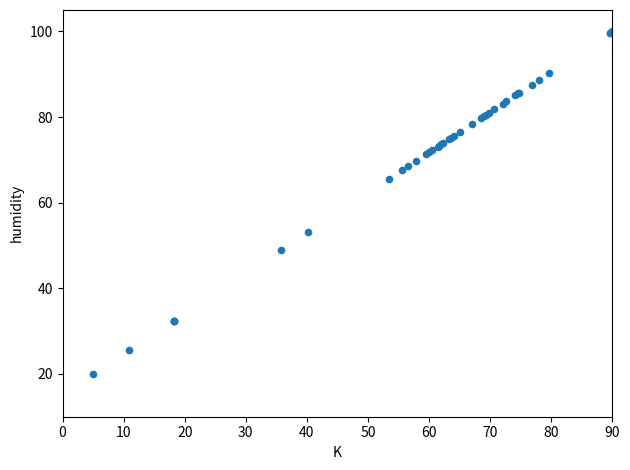

What Y value in the scatter plot is closest to 60?

65.6